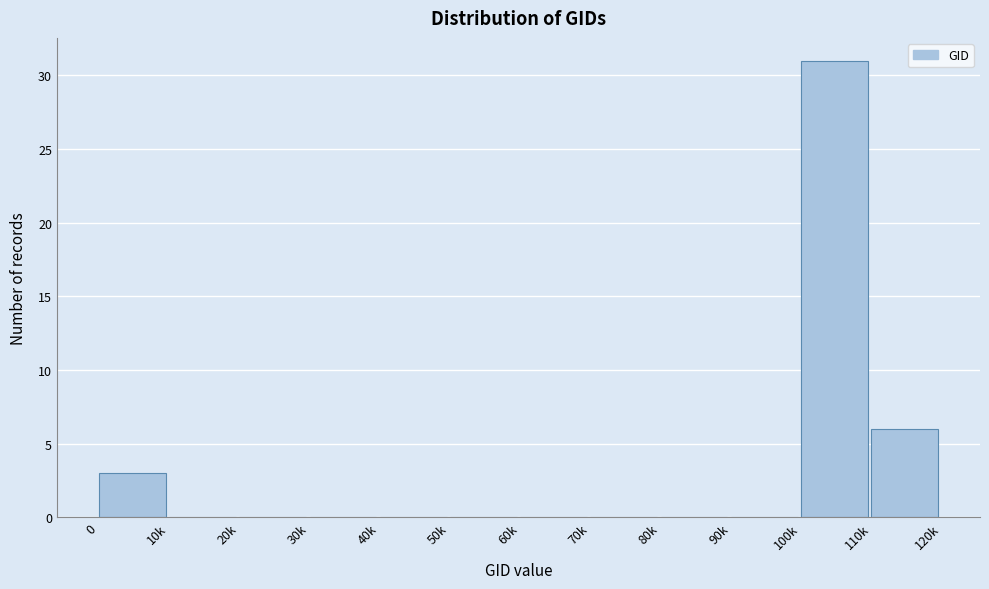

Reading left to right, extract all data points from this chart.

0=3	10k=0	20k=0	30k=0	40k=0	50k=0	60k=0	70k=0	80k=0	90k=0	100k=31	110k=6